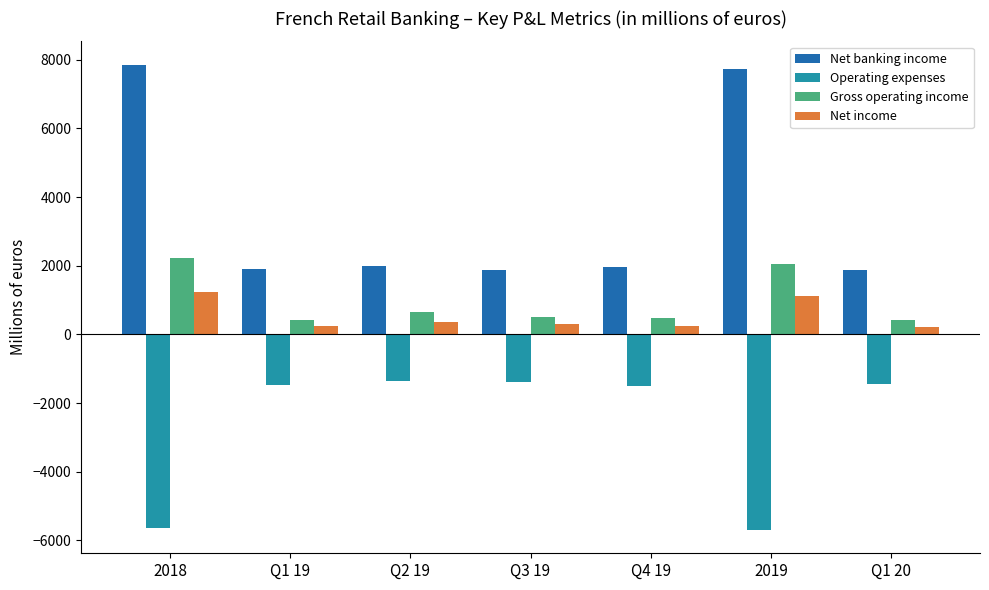

List the series in order of their peak value, highest first.

Net banking income, Gross operating income, Net income, Operating expenses